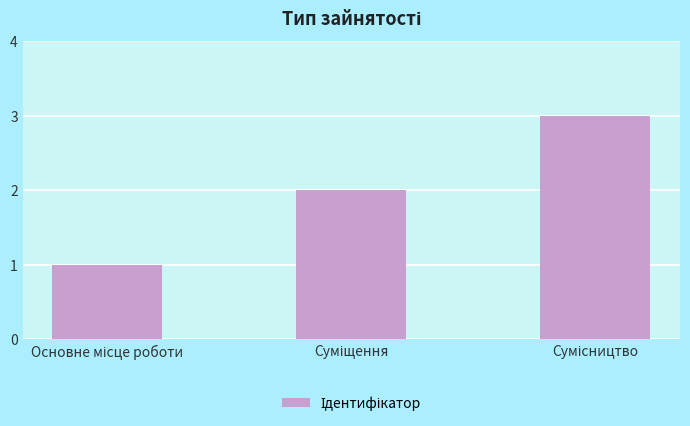

How many distinct data groups are displayed?

1